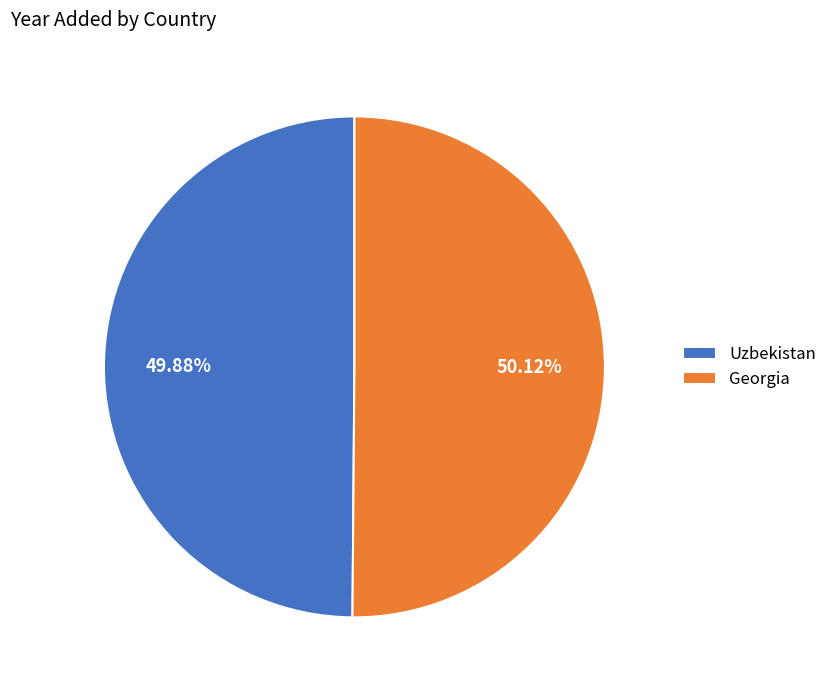

To the nearest percent, what percentage of the pie is Georgia?

50%